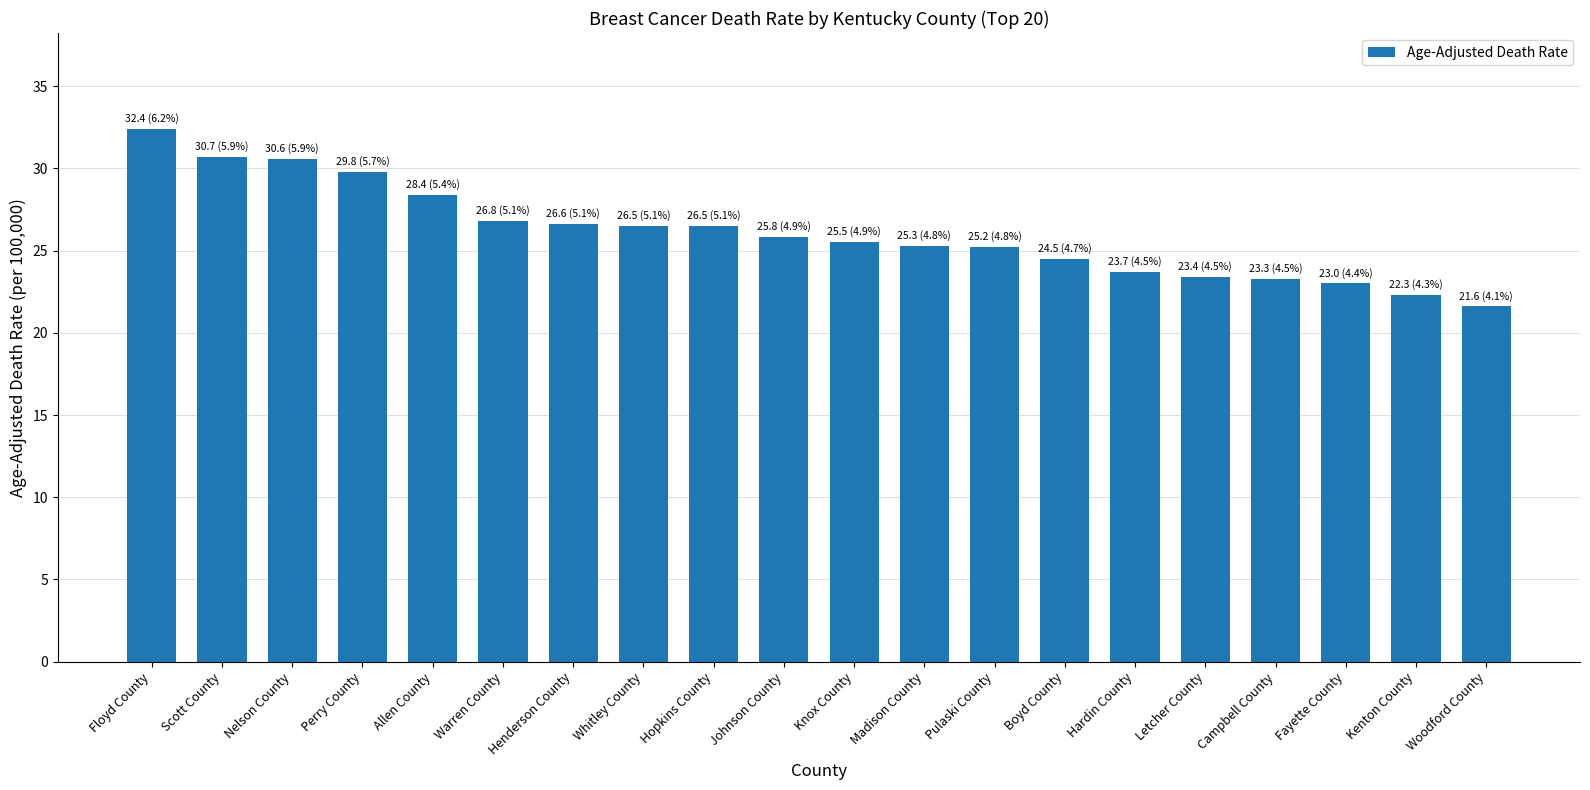

What is the ratio of the value at Scott County to the value at Boyd County?

1.3